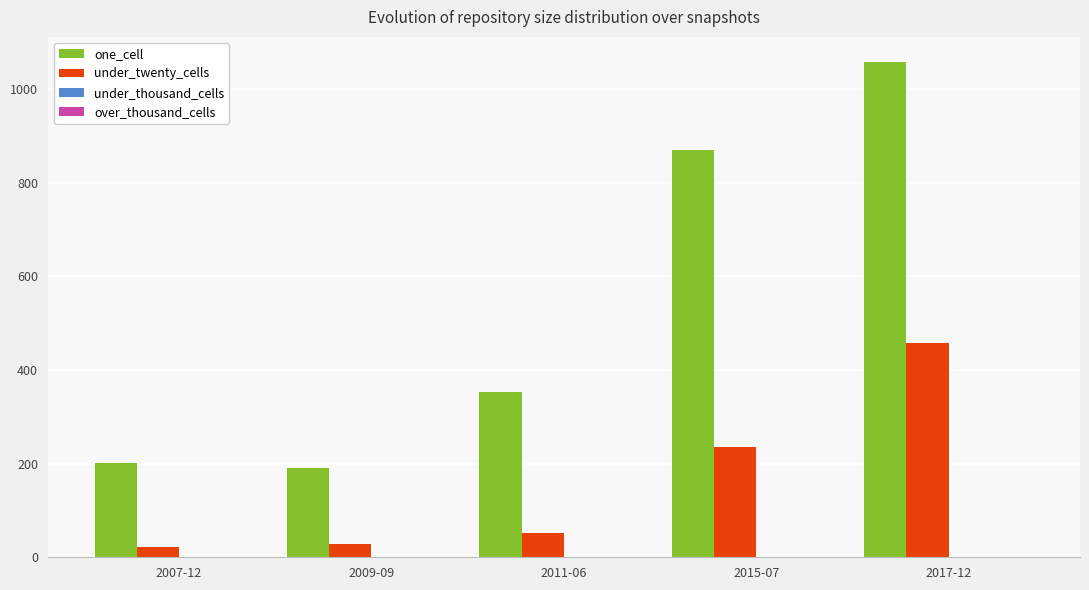

What is the maximum value for under_twenty_cells?

457